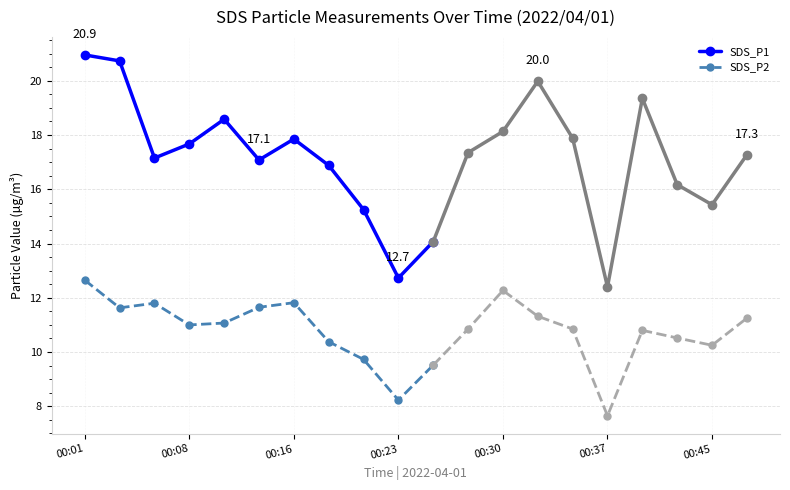

What is the difference between the maximum and minimum values in the SDS_P1 series?

8.2